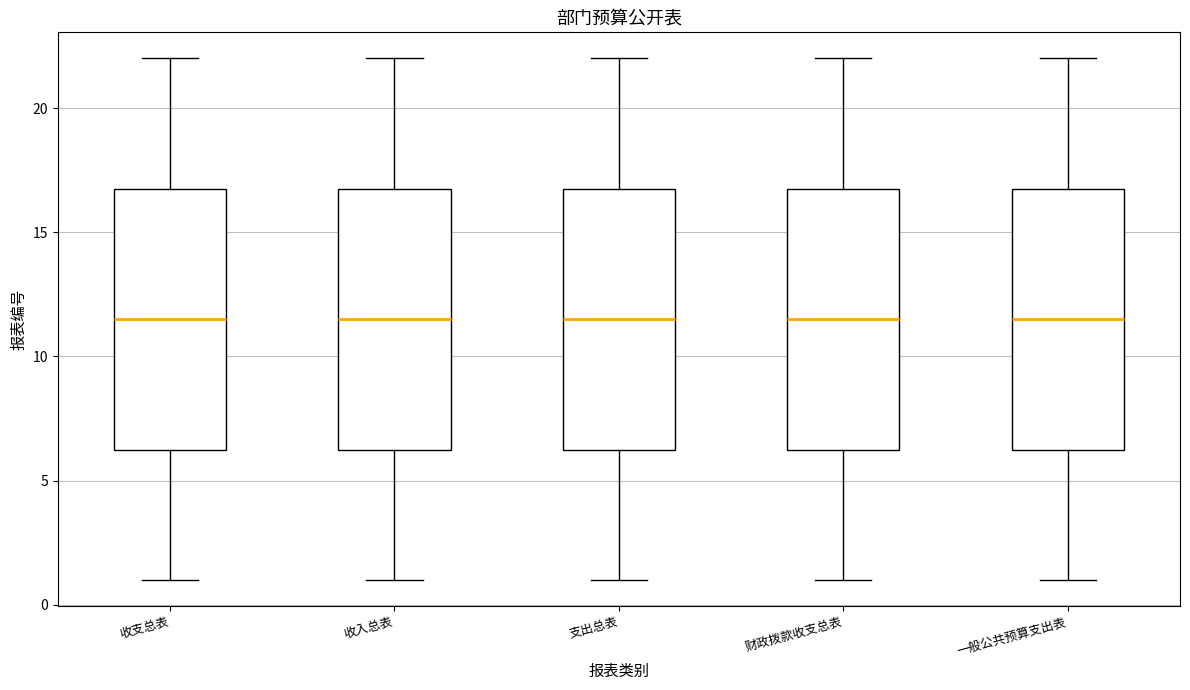

Reading left to right, read every box against the y-axis: the position of its median line, the range the box covers, and the ends of its whiskers. The values are not printed on the chart, so give them approximately, as read against the axis.

收支总表: median 11.5, box 6.5 to 17.0, whiskers 1.0 to 22.0
收入总表: median 11.5, box 6.5 to 17.0, whiskers 1.0 to 22.0
支出总表: median 11.5, box 6.5 to 17.0, whiskers 1.0 to 22.0
财政拨款收支总表: median 11.5, box 6.5 to 17.0, whiskers 1.0 to 22.0
一般公共预算支出表: median 11.5, box 6.5 to 17.0, whiskers 1.0 to 22.0